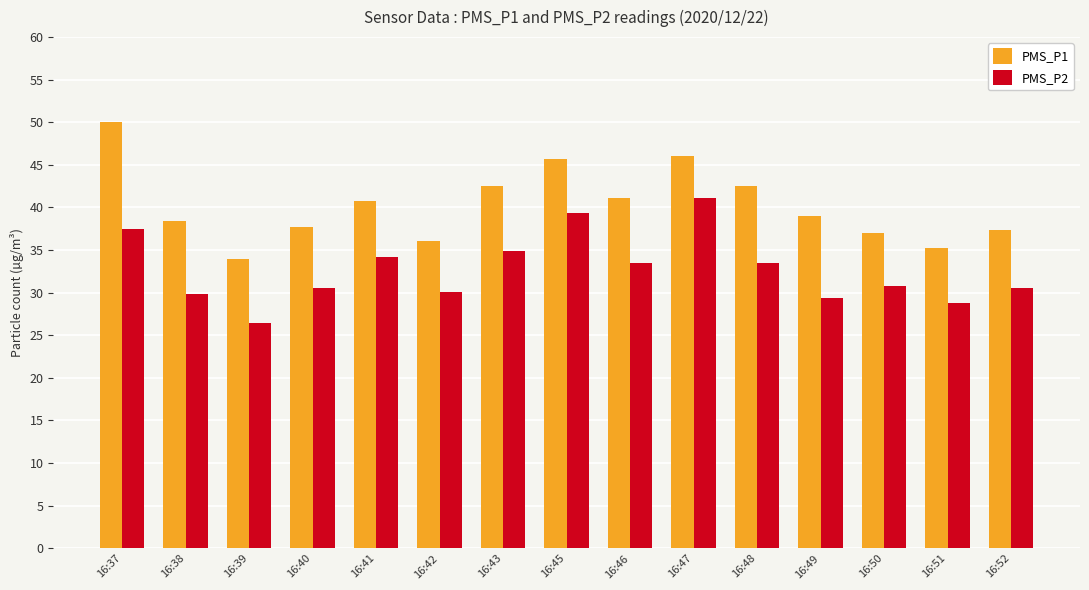

Which series has the largest total across all categories?

PMS_P1